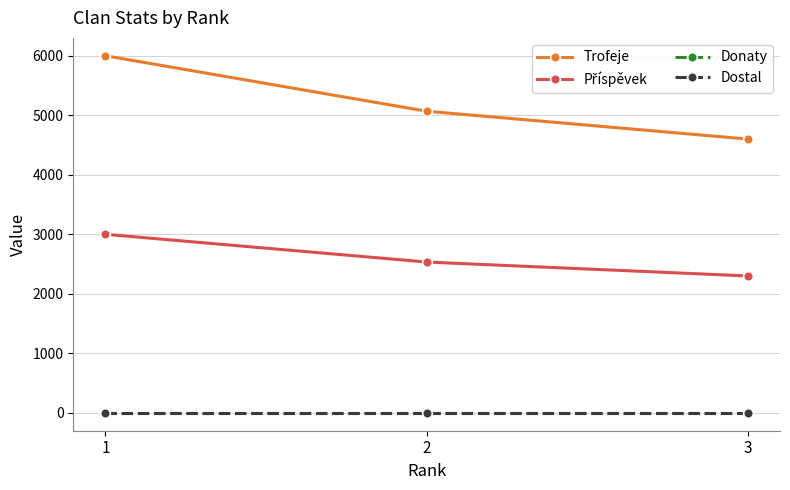

At which label does Příspěvek reach its minimum?

3